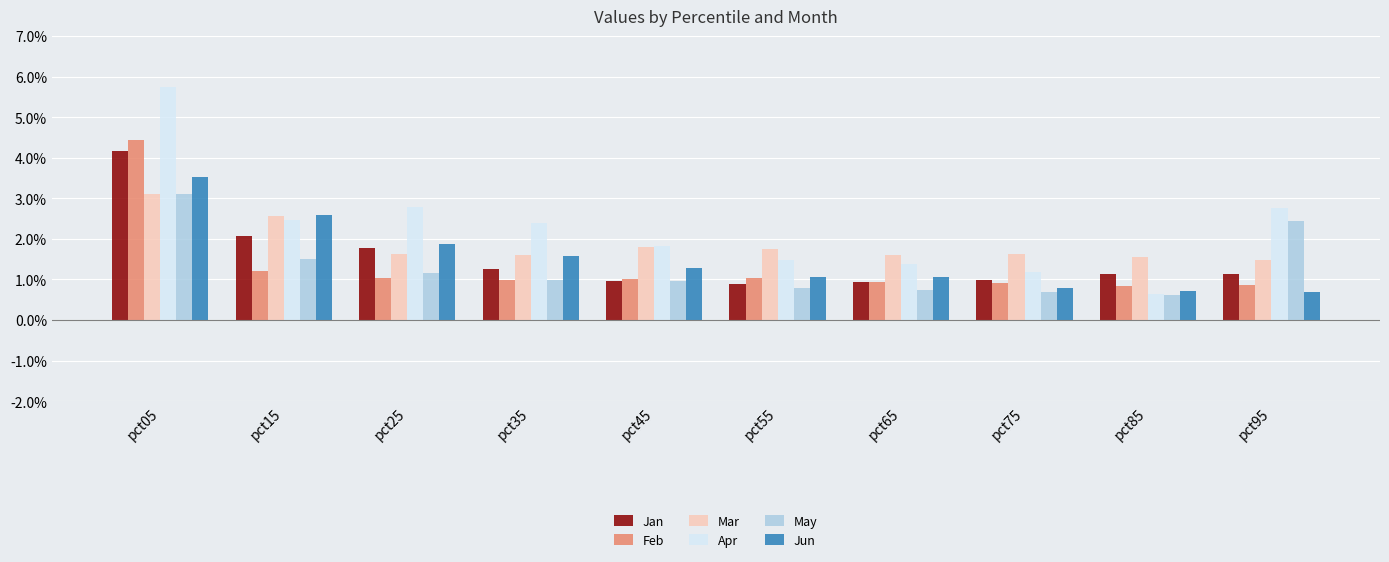

Is it true that Mar equals 1.8 at pct45?

True